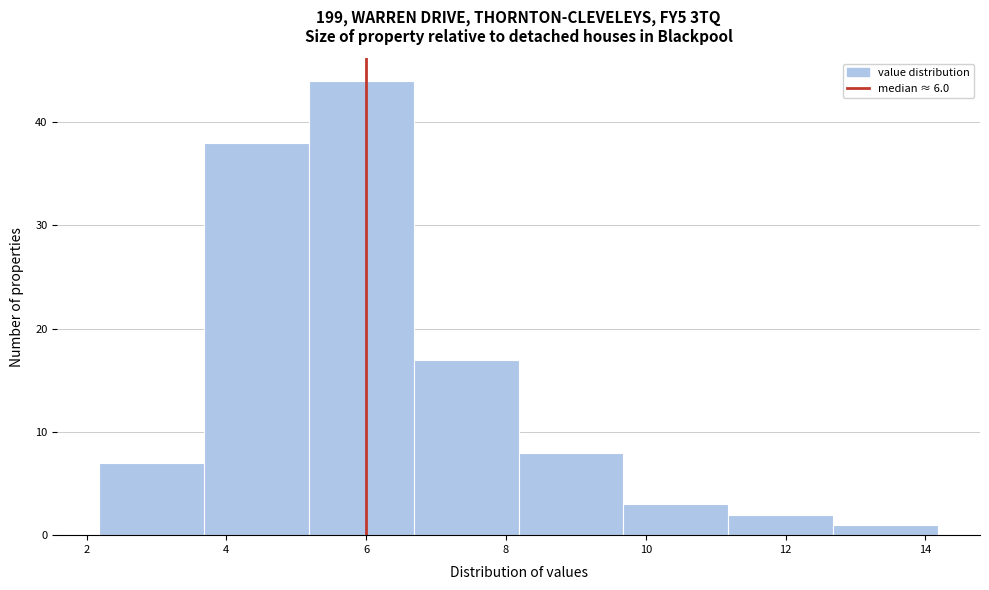

Reading left to right, list every bar in this chart as the range it spans on the x-axis followed by its height. Neither the bar edges nor the heights are printed on the chart, so give them approximately, as read against the axes.

2.18 to 3.68: 7
3.68 to 5.18: 38
5.18 to 6.68: 44
6.68 to 8.18: 17
8.18 to 9.68: 8
9.68 to 11.18: 3
11.18 to 12.68: 2
12.68 to 14.18: 1